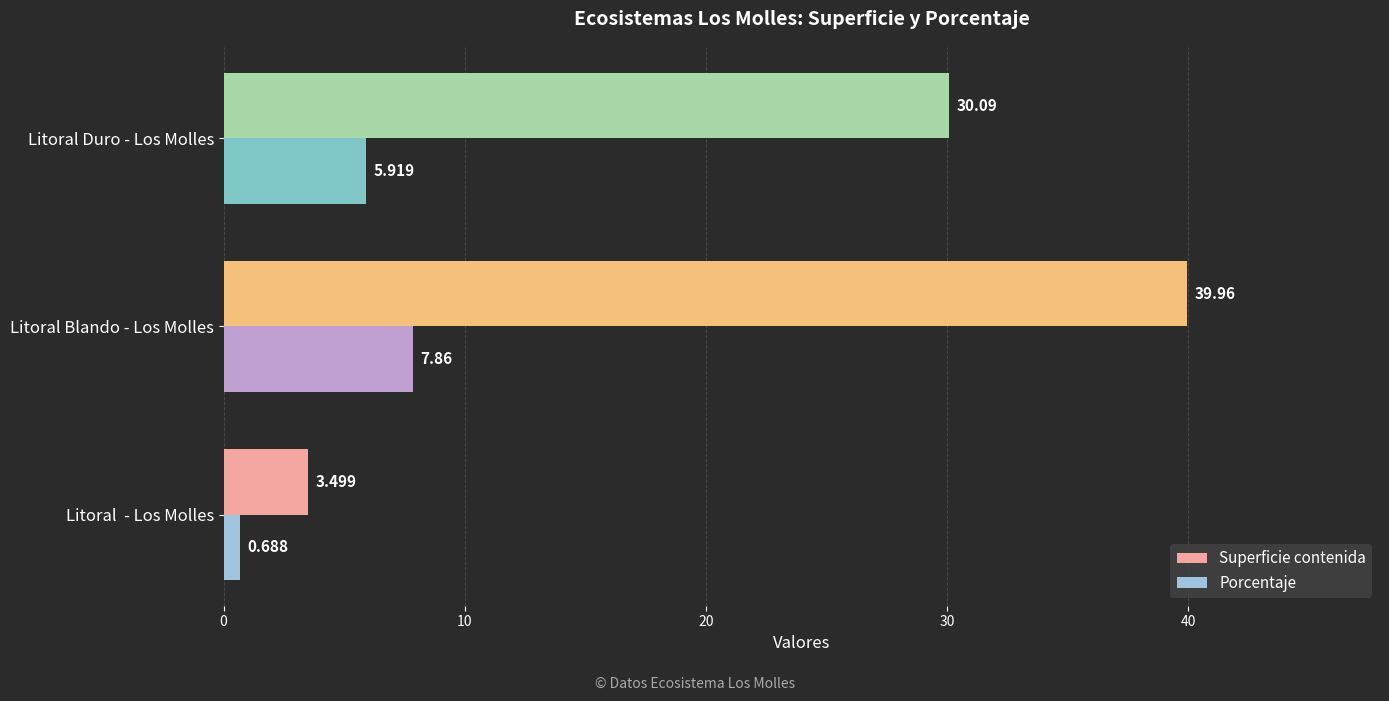

Which series has the largest range (max minus min)?

Superficie contenida